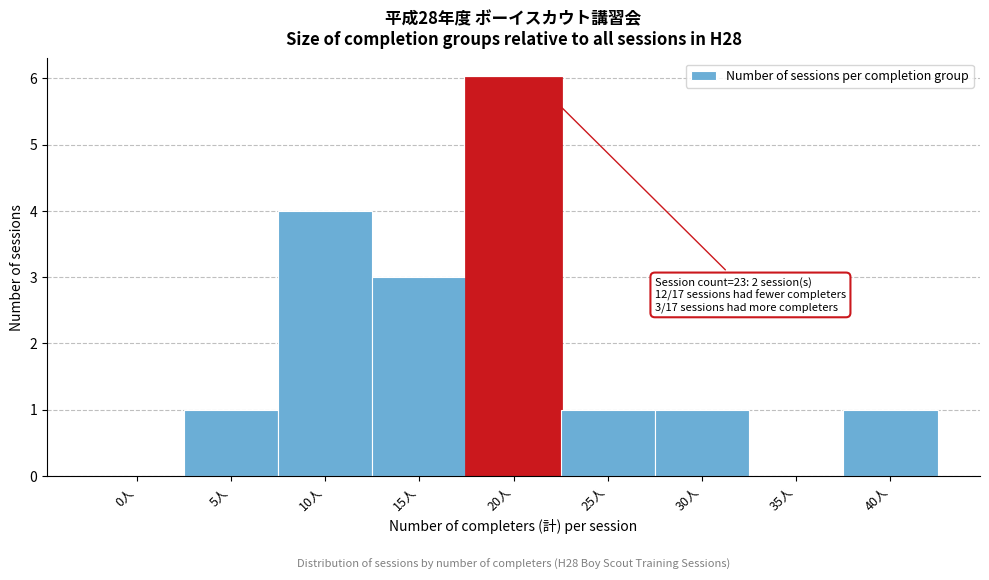

Reading left to right, extract all data points from this chart.

0人=0	5人=1	10人=4	15人=3	20人=6	25人=1	30人=1	35人=0	40人=1